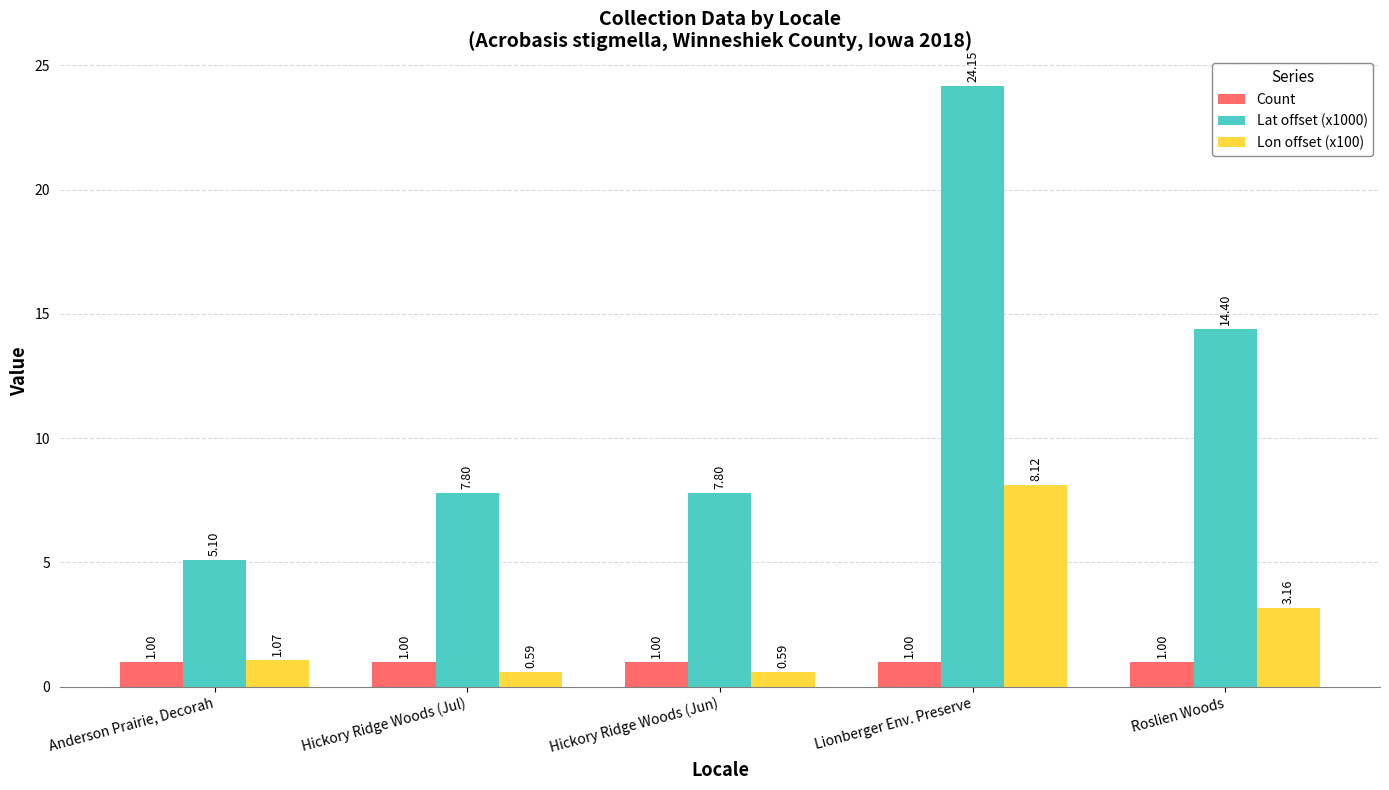

What position from the left is Lionberger Env. Preserve?

4